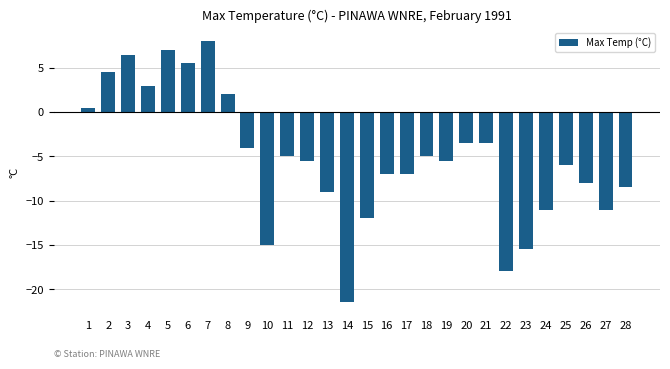

Reading right to left, list all the values displayed in this chart.

28=-8.5	27=-11.0	26=-8.0	25=-6.0	24=-11.0	23=-15.5	22=-18.0	21=-3.5	20=-3.5	19=-5.5	18=-5.0	17=-7.0	16=-7.0	15=-12.0	14=-21.5	13=-9.0	12=-5.5	11=-5.0	10=-15.0	9=-4.0	8=2.0	7=8.0	6=5.5	5=7.0	4=3.0	3=6.5	2=4.5	1=0.5